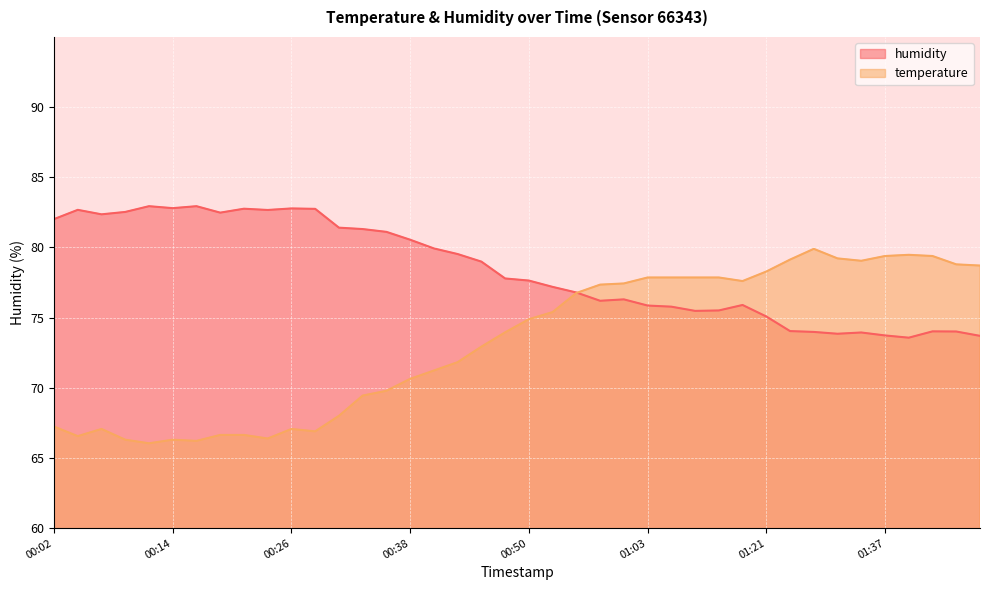

How many values in the humidity series are below 77?

18